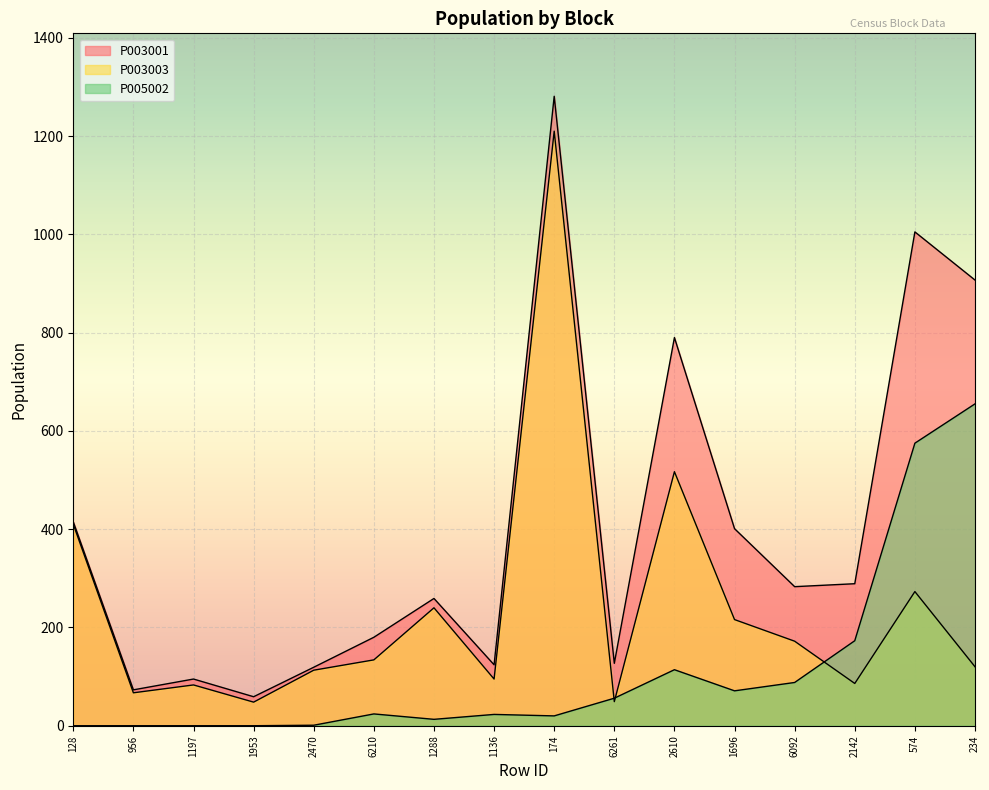

Rank the categories by P003003 value from highest to lowest.

174, 2610, 128, 574, 1288, 1696, 6092, 6210, 234, 2470, 1136, 2142, 1197, 956, 6261, 1953